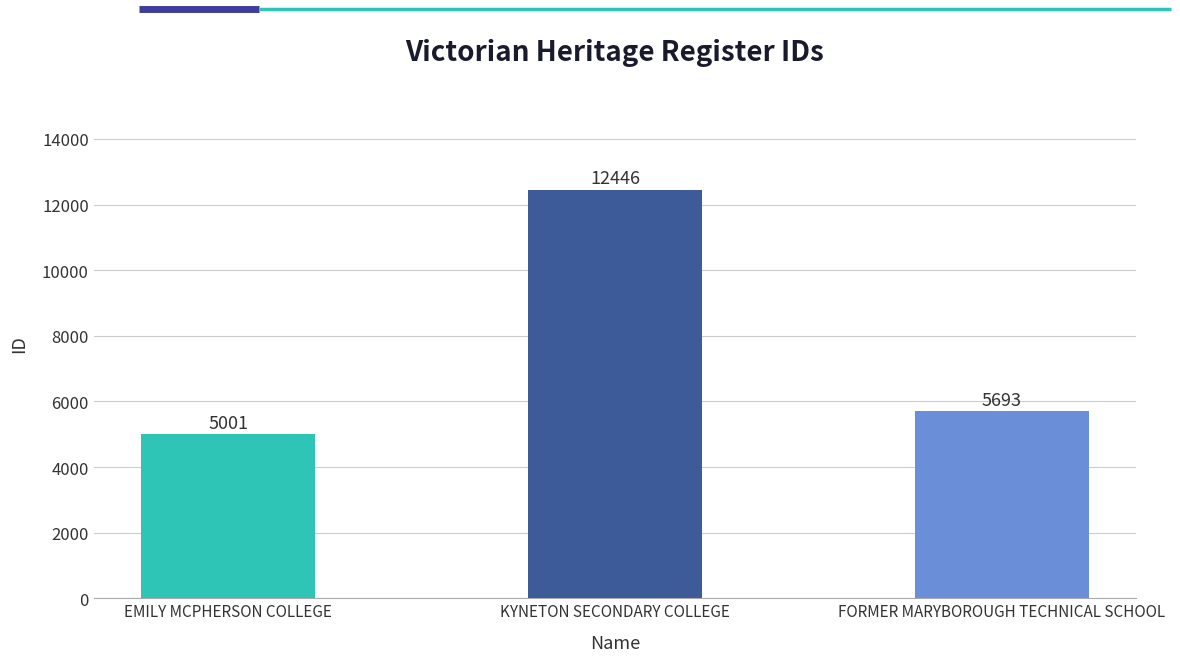

What is the change in value from EMILY MCPHERSON COLLEGE to KYNETON SECONDARY COLLEGE?

+7445